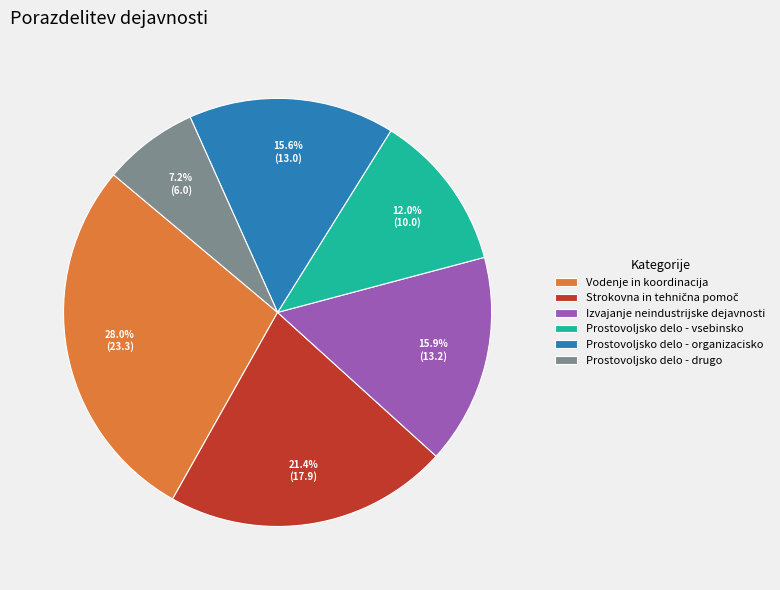

Count the number of slices in the pie.

6